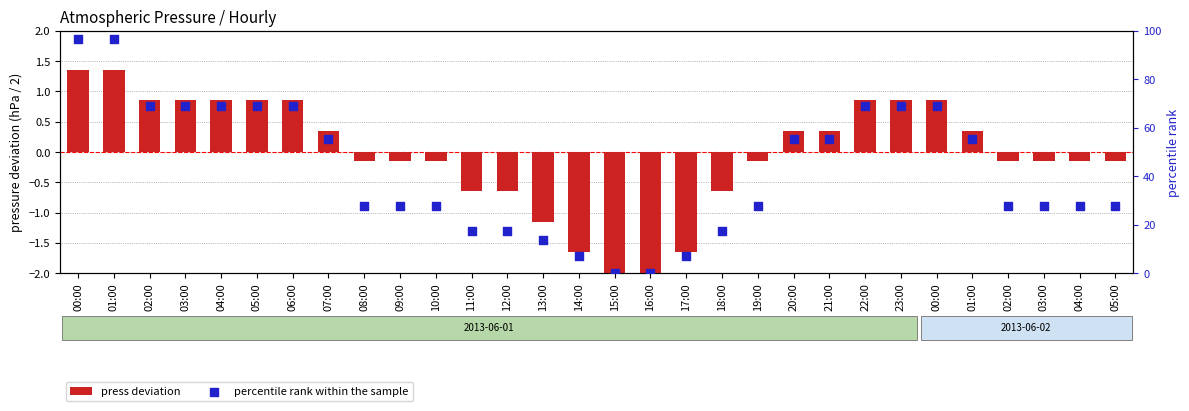

At how many categories does at least one series exceed 23?

22